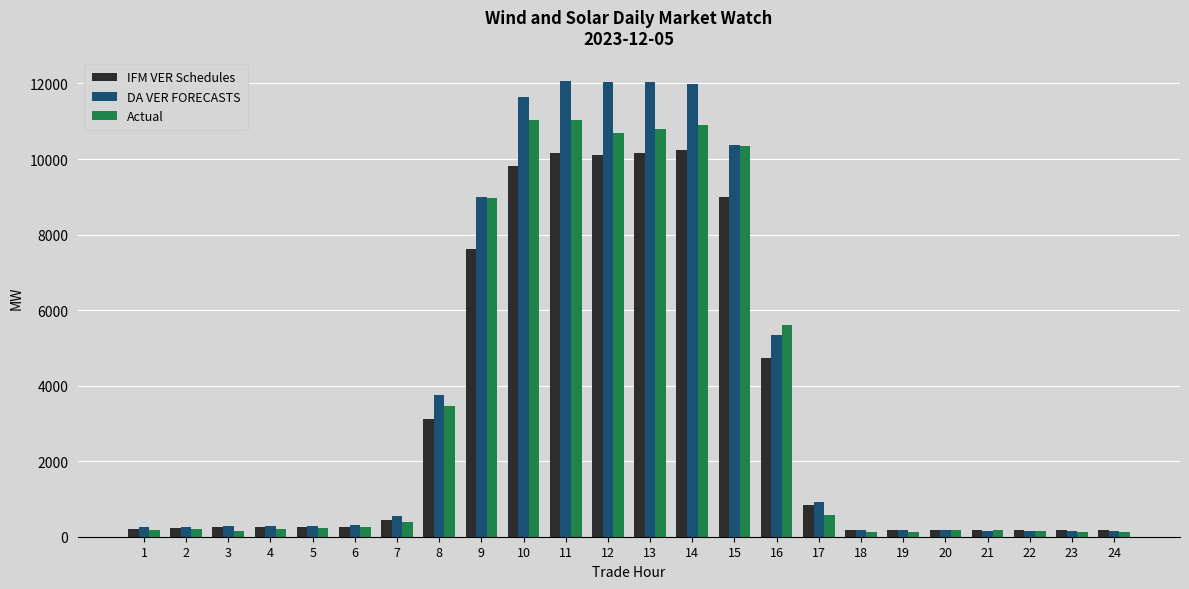

Does the chart contain stacked bars?

No